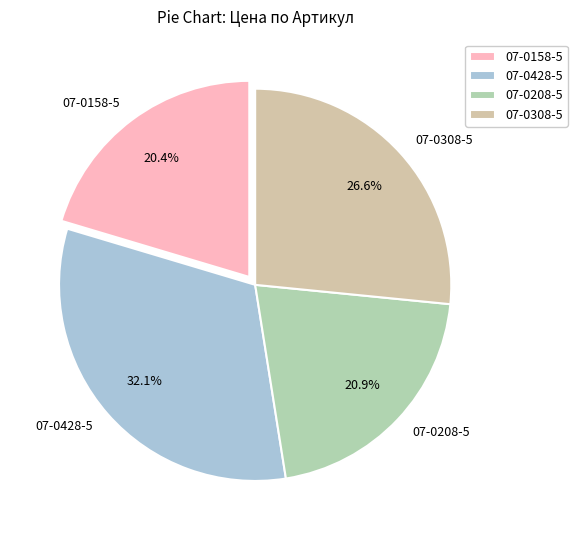

Is it true that 07-0308-5 is 36% of the pie?

False